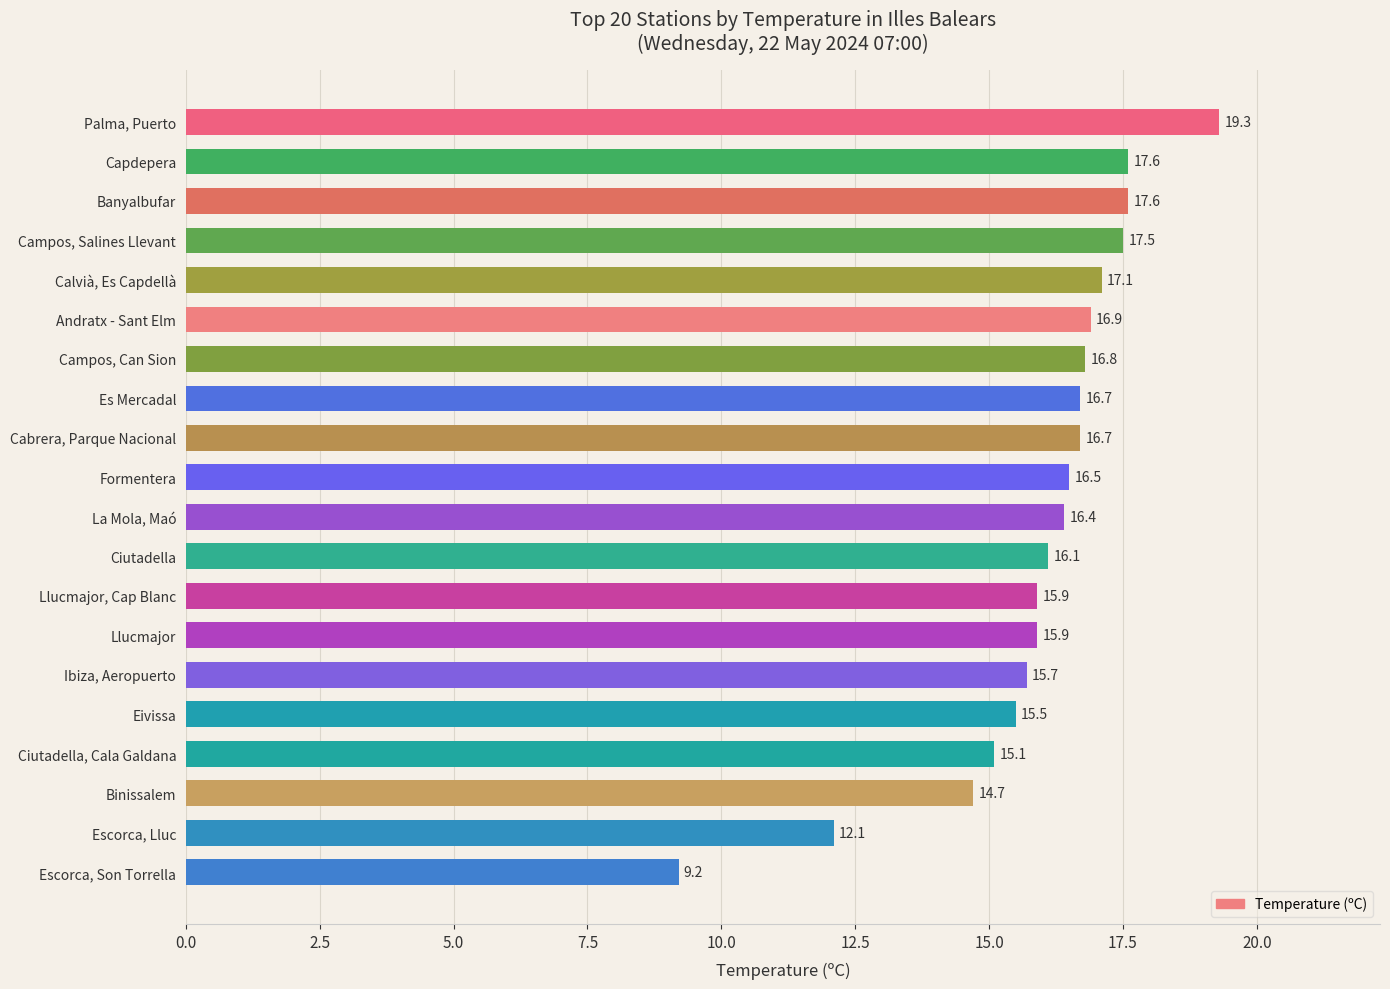

True or false: the data shows 25.4 at Campos, Salines Llevant.

False